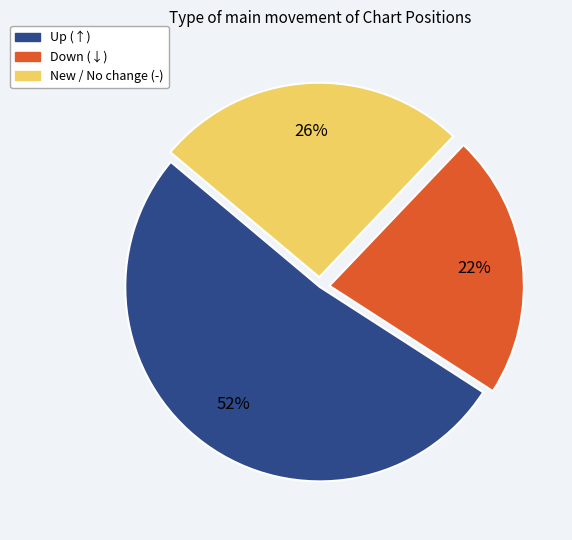

To the nearest percent, what is the difference between the largest and smallest slice percentages?

30%